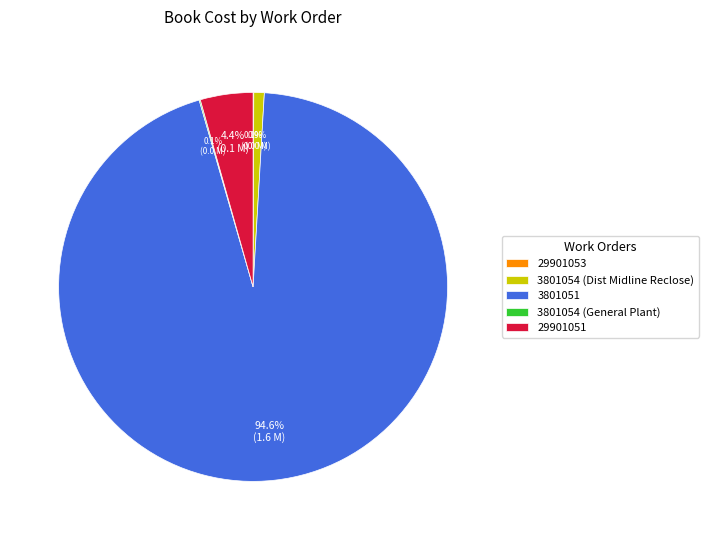

Does any single category account for the majority?

Yes